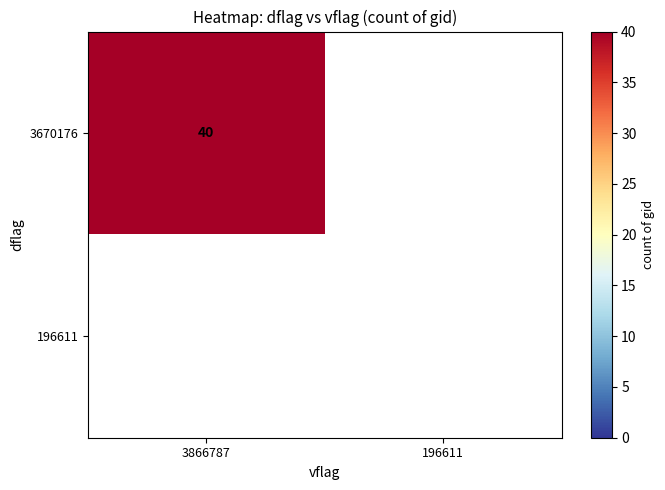

Which category has the lowest value across all series?

3866787_196611